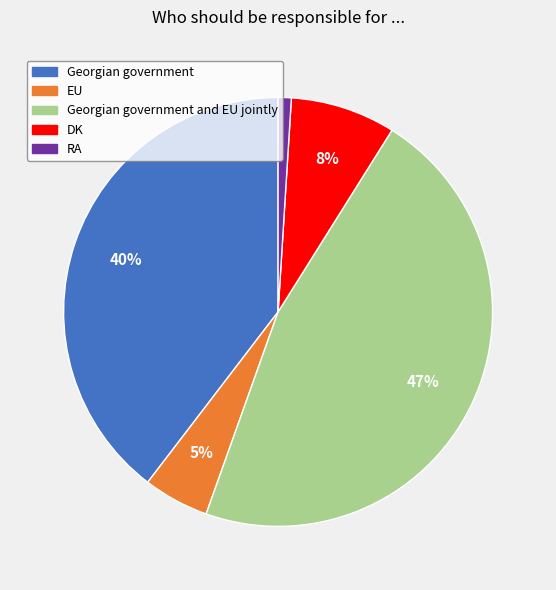

Does any single category account for the majority?

No